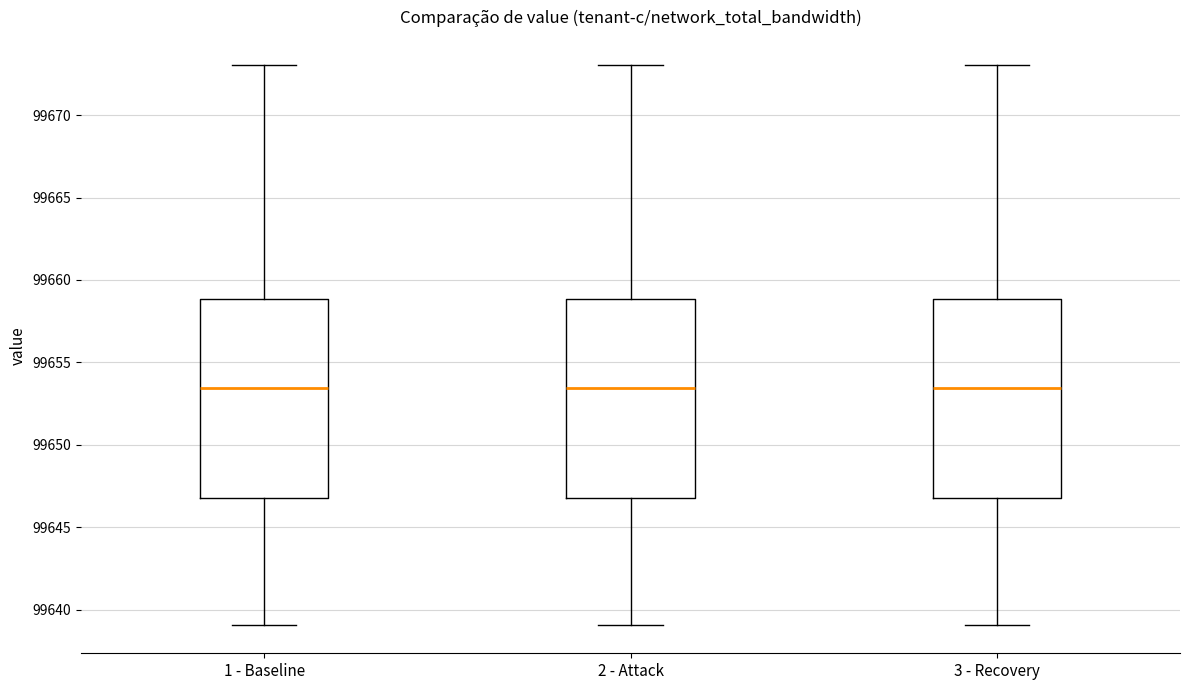

Reading left to right, read every box against the y-axis: the position of its median line, the range the box covers, and the ends of its whiskers. The values are not printed on the chart, so give them approximately, as read against the axis.

1 - Baseline: median 99653.5, box 99647.0 to 99659.0, whiskers 99639.0 to 99673.0
2 - Attack: median 99653.5, box 99647.0 to 99659.0, whiskers 99639.0 to 99673.0
3 - Recovery: median 99653.5, box 99647.0 to 99659.0, whiskers 99639.0 to 99673.0